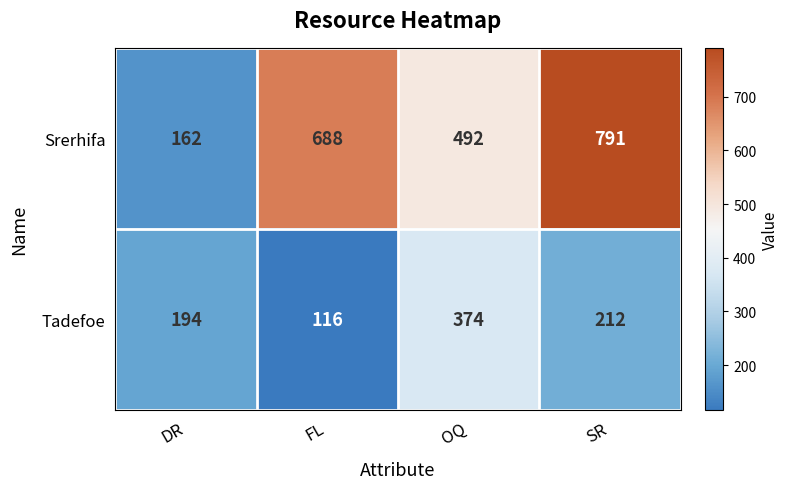

What is the minimum value shown in the chart?

116